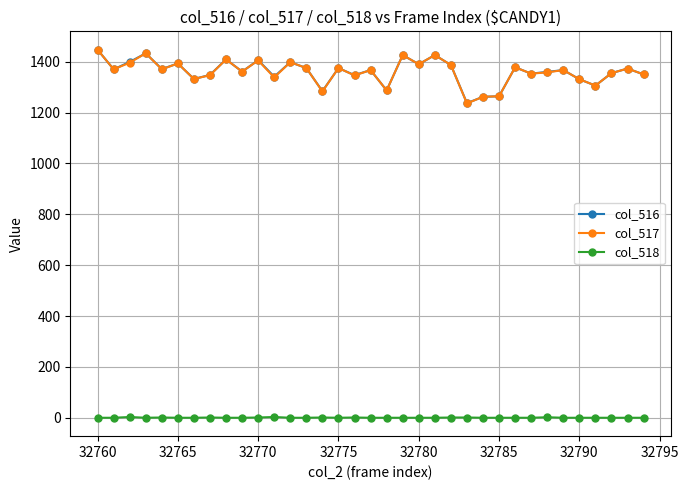

At how many categories does at least one series exceed 1072?

35